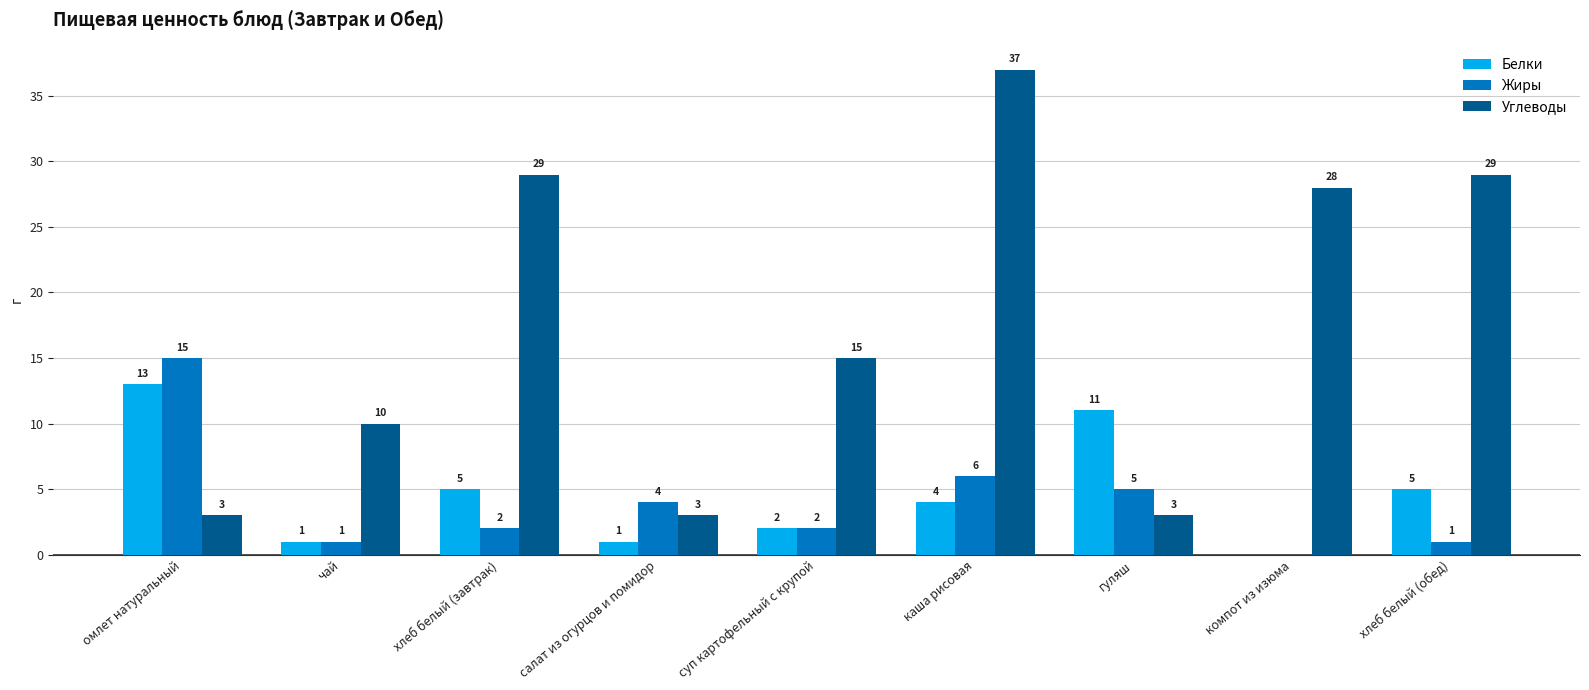

Is it true that Углеводы equals 1 at гуляш?

False